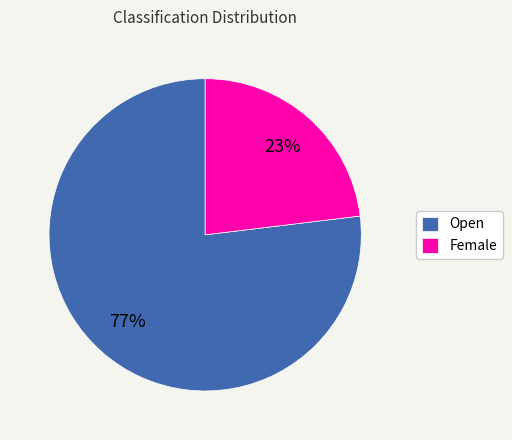

How many segments does this pie chart have?

2